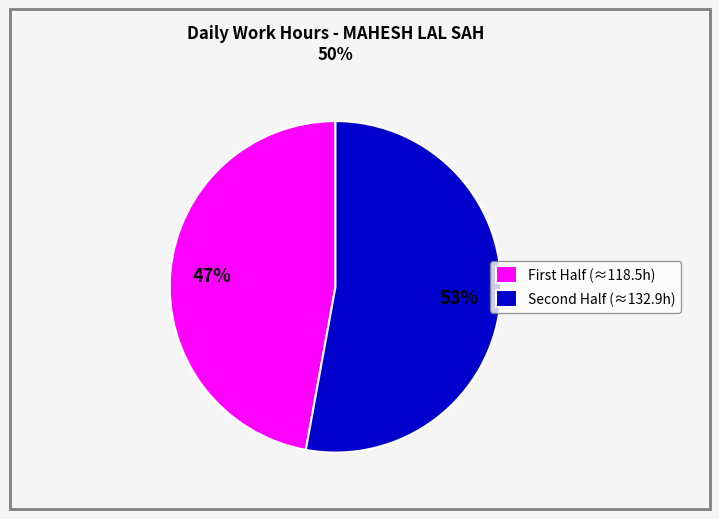

Which category accounts for the majority?

Second Half (≈132.9h)